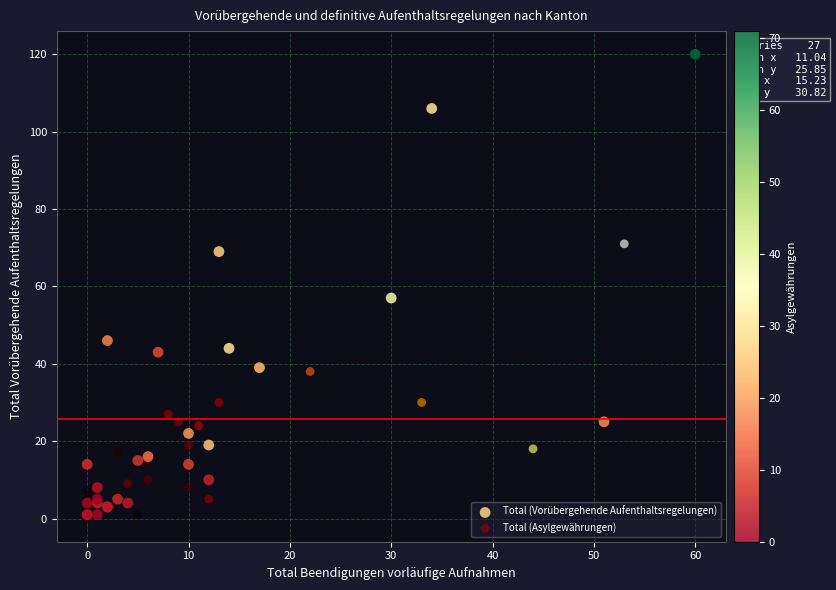

Which series has the largest Y range (max minus min)?

Total (Vorübergehende Aufenthaltsregelungen)